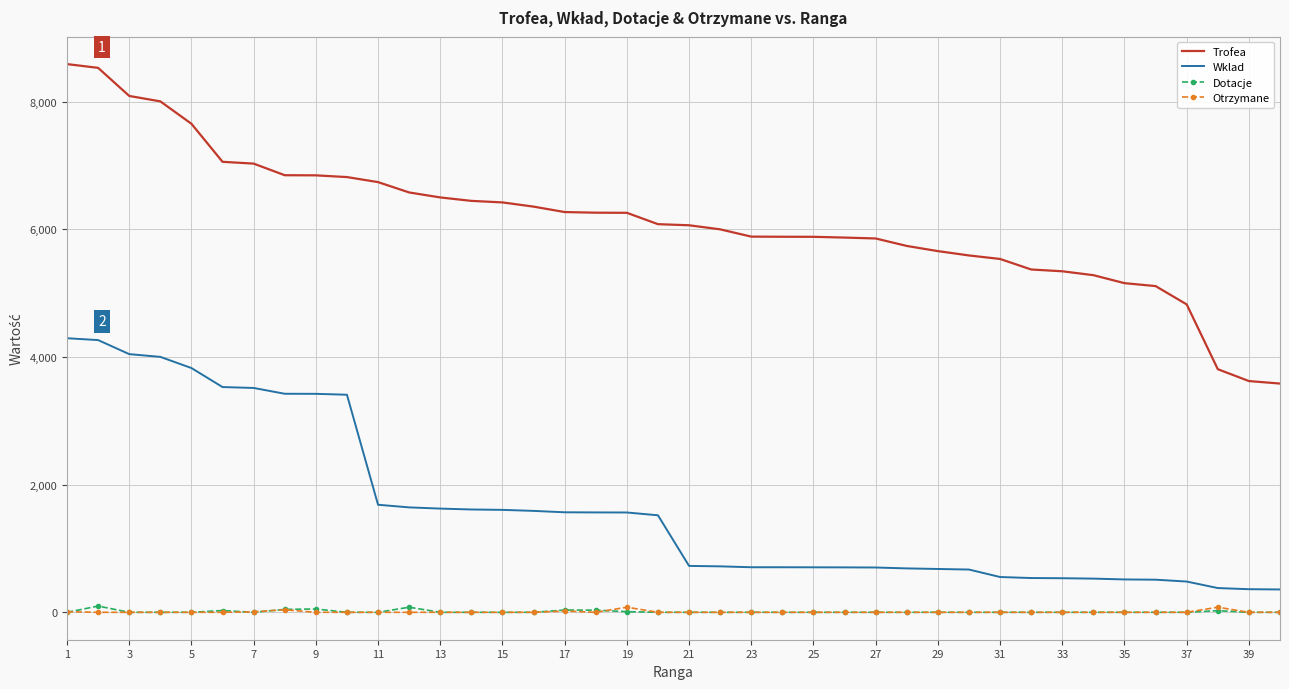

What is the lowest value of the Trofea series?

3584